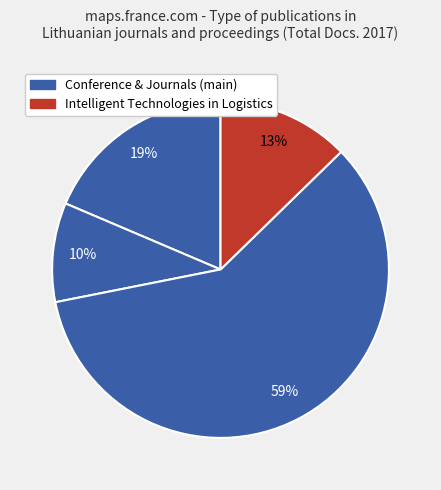

How many segments does this pie chart have?

4